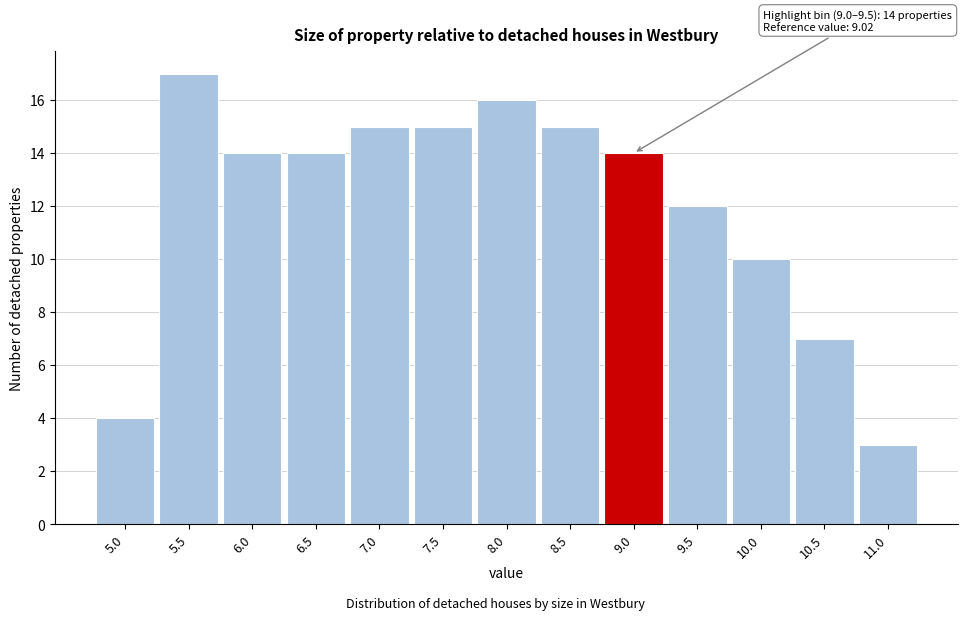

Reading left to right, transcribe all the data shown in this chart.

4	17	14	14	15	15	16	15	14	12	10	7	3